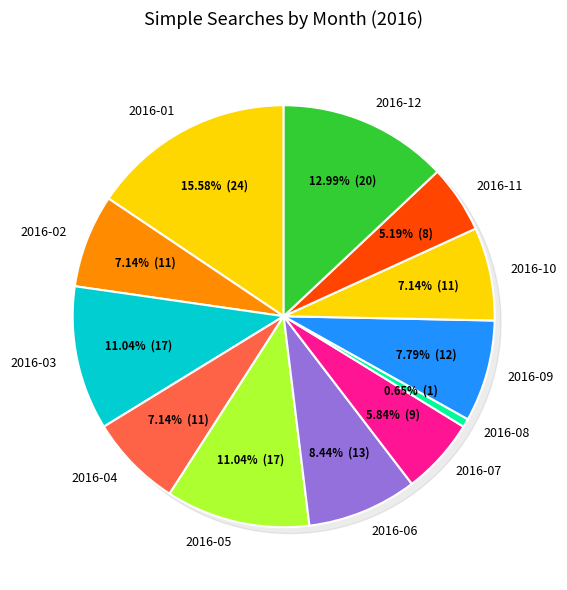

True or false: 2016-06 accounts for 8% of the total.

True